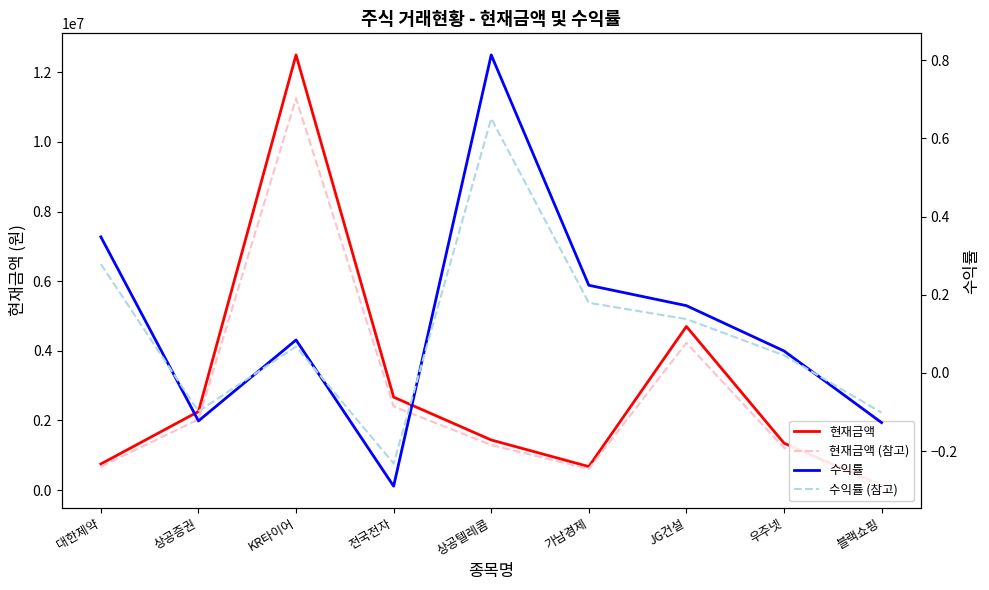

Reading right to left, list all the values displayed in this chart.

현재금액: 126000.0	1350000.0	4700000.0	675000.0	1440000.0	2670000.0	12500000.0	2256750.0	750000.0
현재금액 (참고): 113400.0	1215000.0	4230000.0	607500.0	1296000.0	2403000.0	11250000.0	2031075.0	675000.0
수익률: -0.1	0.1	0.2	0.2	0.8	-0.3	0.1	-0.1	0.3
수익률 (참고): -0.1	0.0	0.1	0.2	0.7	-0.2	0.1	-0.1	0.3